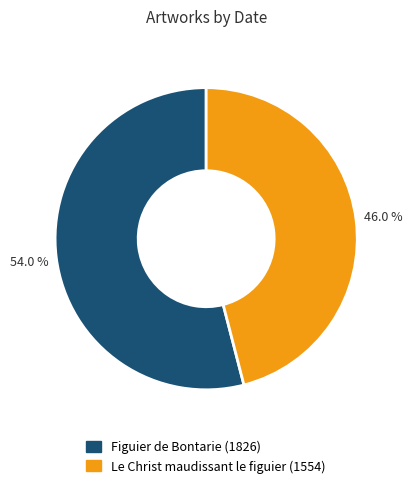

The Le Christ maudissant le figuier (1554) slice represents 46% of the pie. True or false?

True